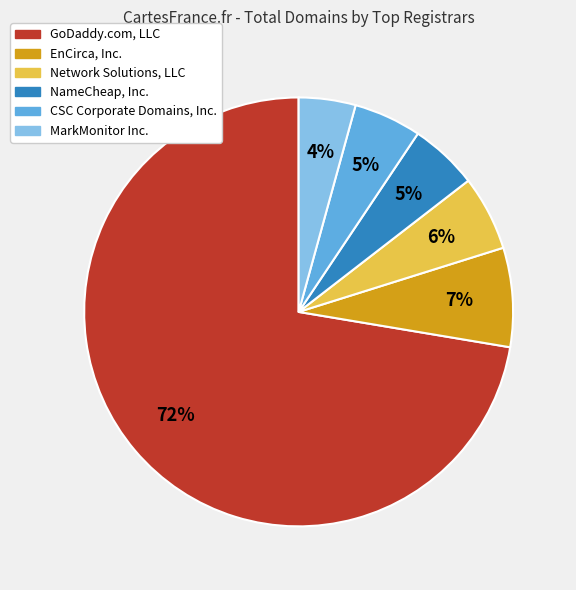

What is the smallest slice in the pie chart?

MarkMonitor Inc.